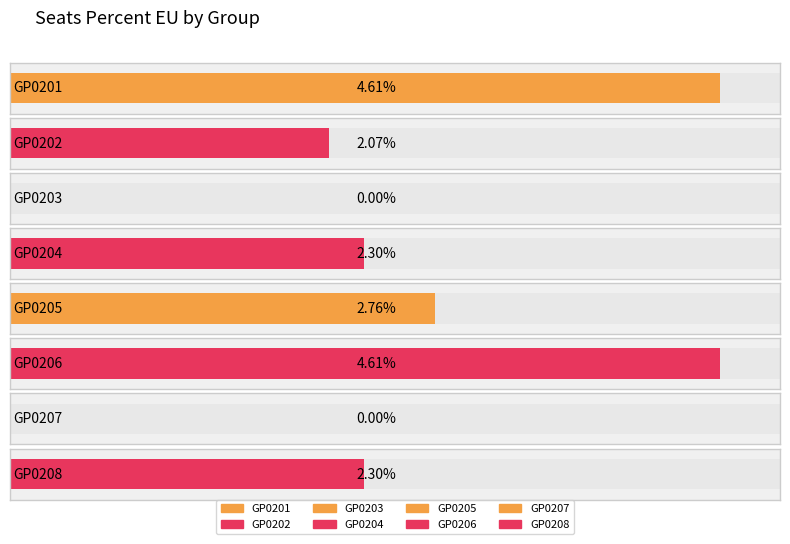

Reading left to right, list all the values displayed in this chart.

GP0201=4.6	GP0202=2.1	GP0203=0.0	GP0204=2.3	GP0205=2.8	GP0206=4.6	GP0207=0.0	GP0208=2.3